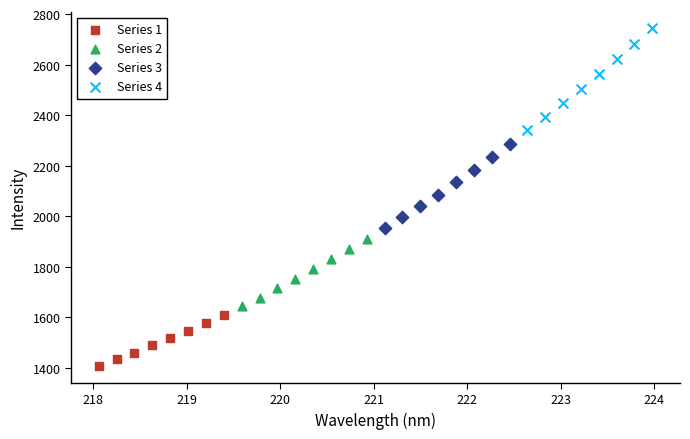

Which series has the widest spread of Y values?

Series 4